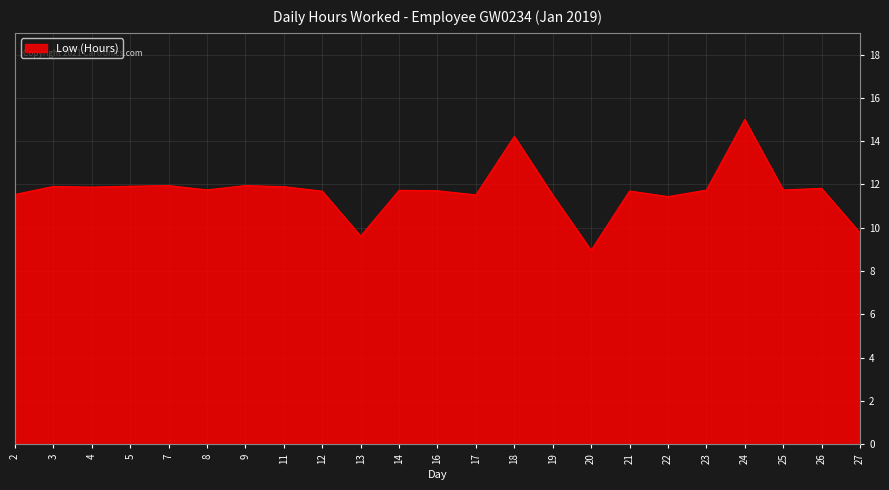

The chart shows a value of 11.5 at 17. True or false?

True